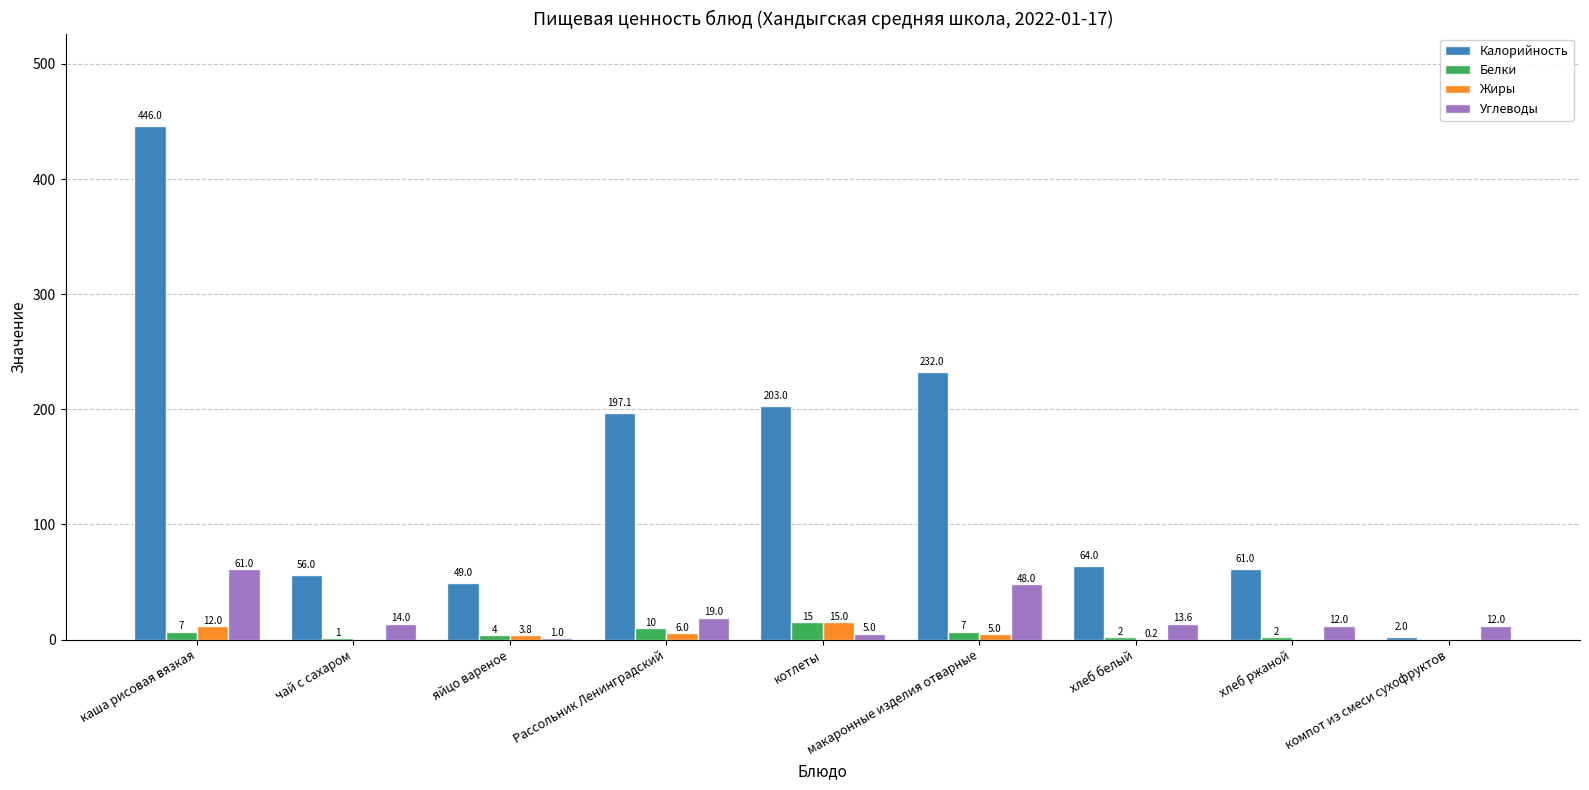

Reading left to right, extract all data points from this chart.

Калорийность: 446.0	56.0	49.0	197.1	203.0	232.0	64.0	61.0	2.0
Белки: 7.0	1.0	4.0	10.0	15.0	7.0	2.0	2.0	0.0
Жиры: 12.0	0.0	3.8	6.0	15.0	5.0	0.2	0.0	0.0
Углеводы: 61.0	14.0	1.0	19.0	5.0	48.0	13.6	12.0	12.0